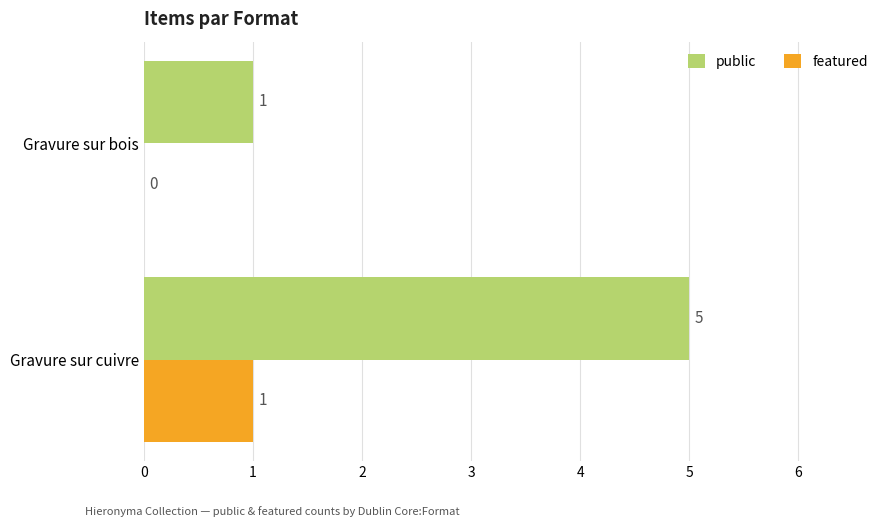

Which category has the highest value in the public series?

Gravure sur cuivre